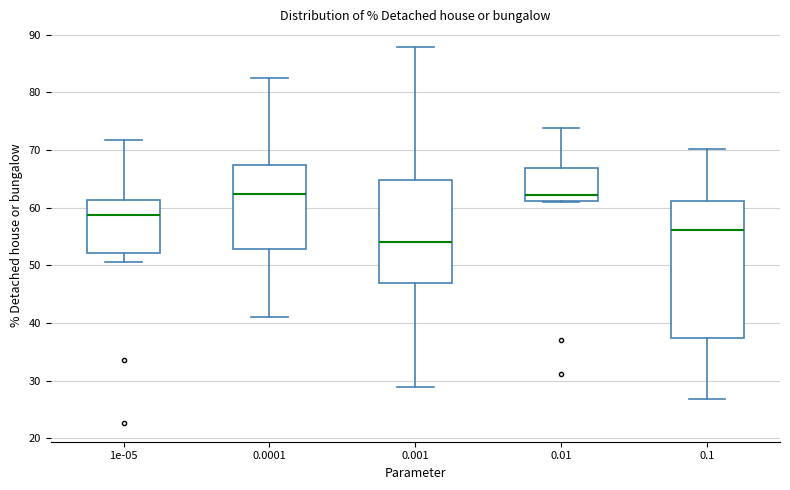

Which box's median line is the lowest?

0.001